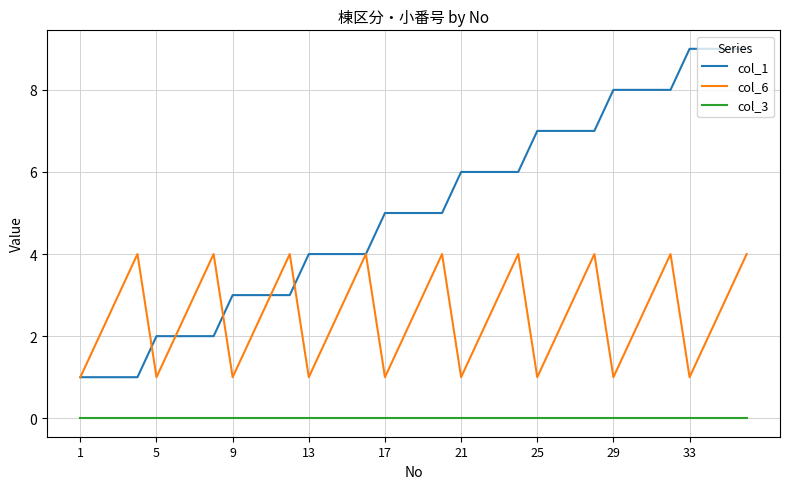

What is the average value of the col_1 series?

5